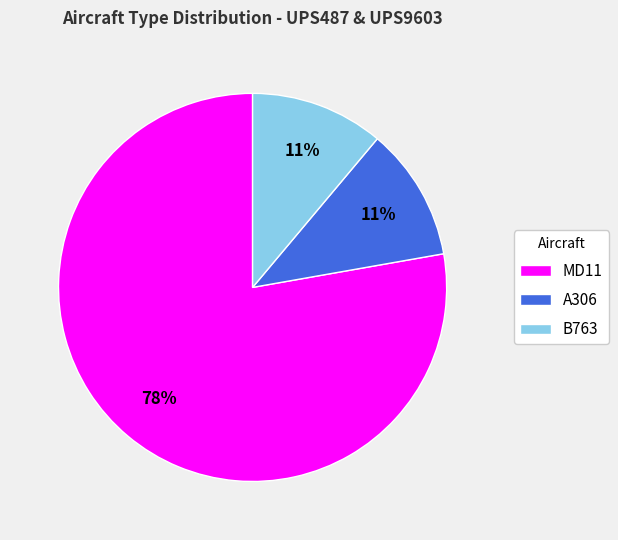

What is the largest slice in the pie chart?

MD11